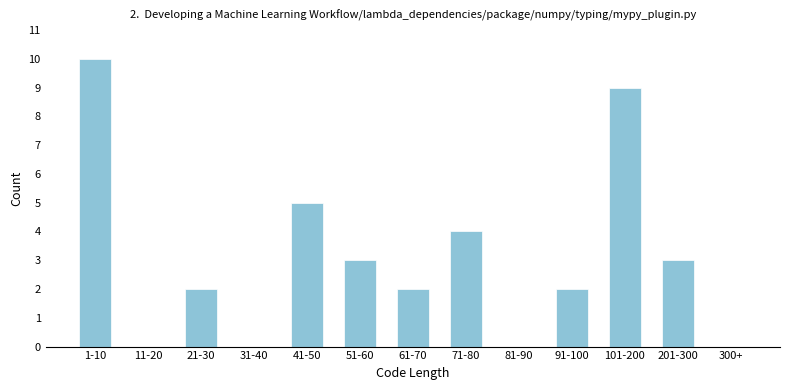

Reading left to right, what are all the values shown in this chart?

1-10=10	11-20=0	21-30=2	31-40=0	41-50=5	51-60=3	61-70=2	71-80=4	81-90=0	91-100=2	101-200=9	201-300=3	300+=0